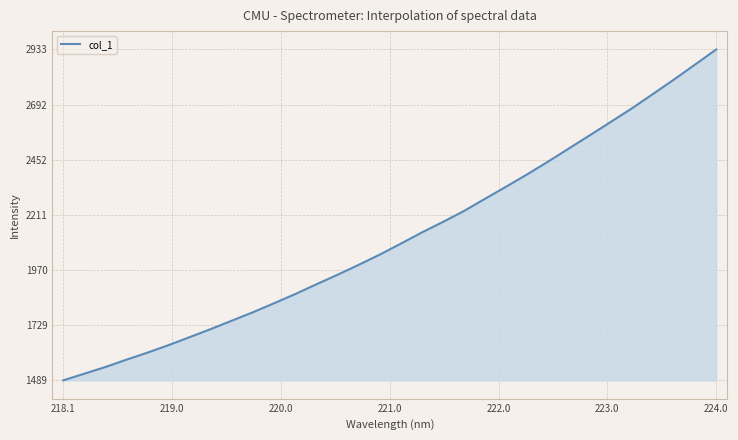

What is the minimum value shown in the chart?

1489.3